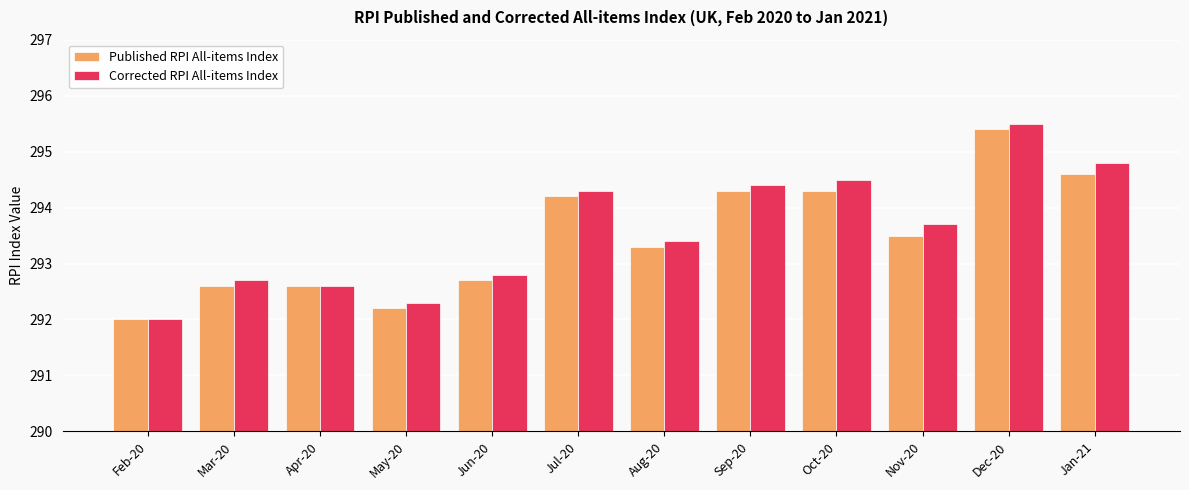

Reading right to left, list all the values displayed in this chart.

Published RPI All-items Index: 294.6	295.4	293.5	294.3	294.3	293.3	294.2	292.7	292.2	292.6	292.6	292.0
Corrected RPI All-items Index: 294.8	295.5	293.7	294.5	294.4	293.4	294.3	292.8	292.3	292.6	292.7	292.0